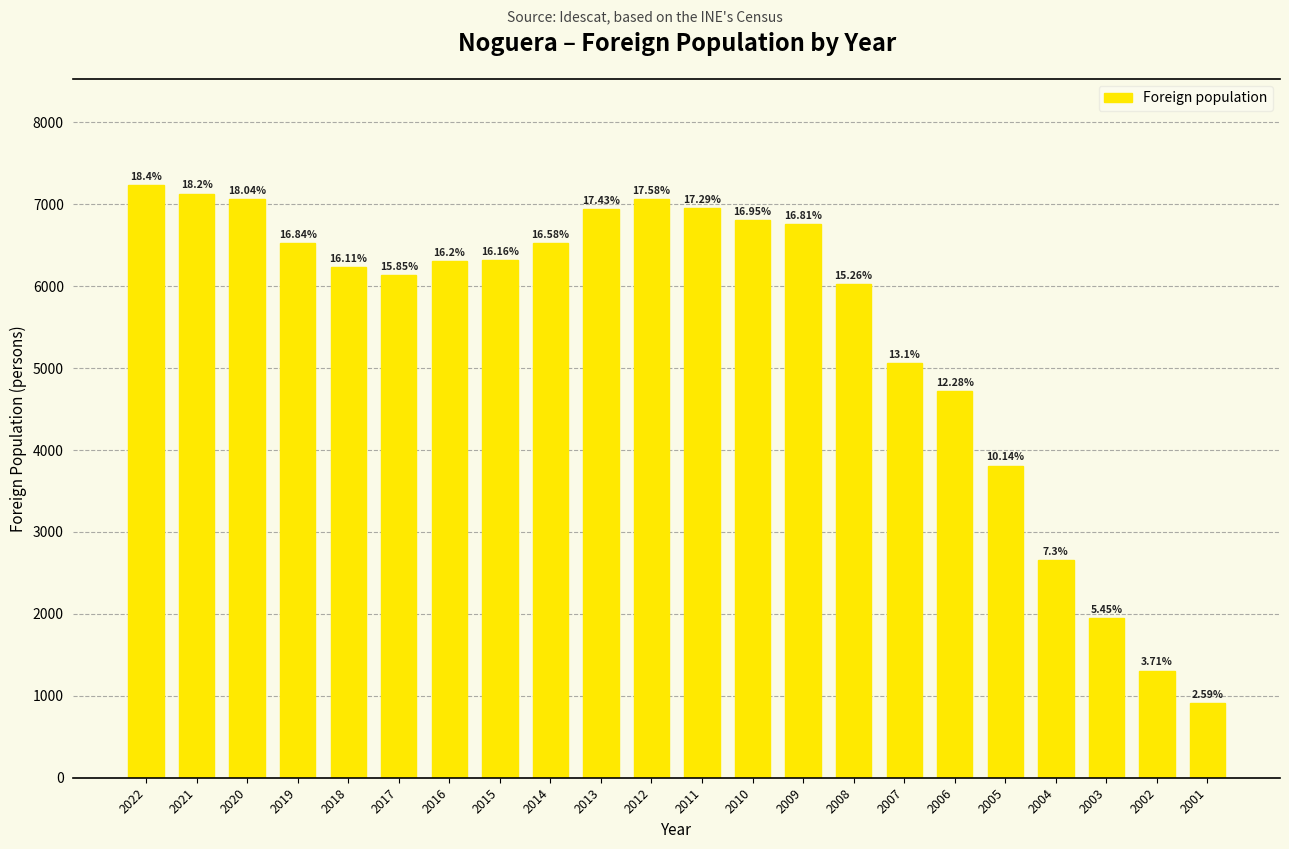

List the labels in order of value, smallest first.

2001, 2002, 2003, 2004, 2005, 2006, 2007, 2008, 2017, 2018, 2016, 2015, 2019, 2014, 2009, 2010, 2013, 2011, 2020, 2012, 2021, 2022